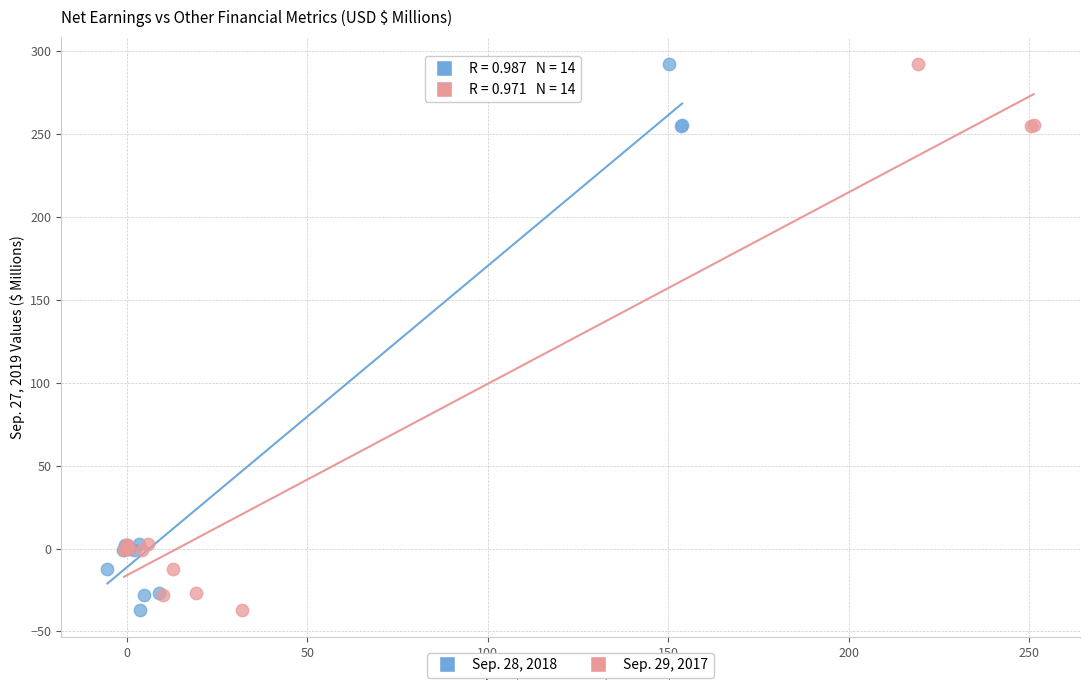

What are all the series names shown in the legend?

Sep. 28, 2018, Sep. 29, 2017